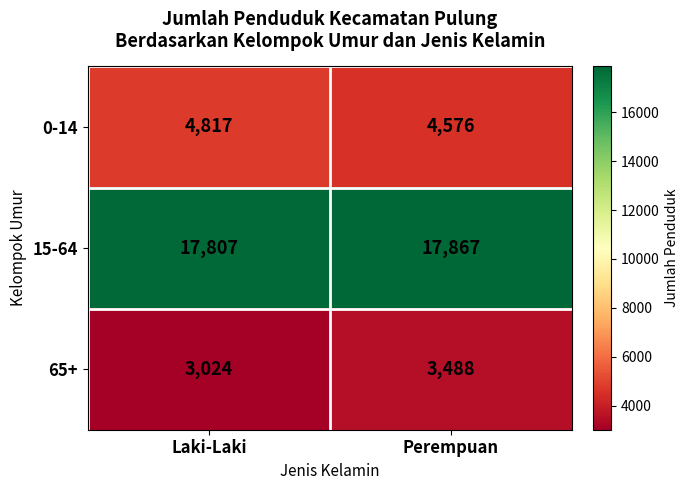

Reading left to right, extract all data points from this chart.

0-14: 4817	4576
15-64: 17807	17867
65+: 3024	3488